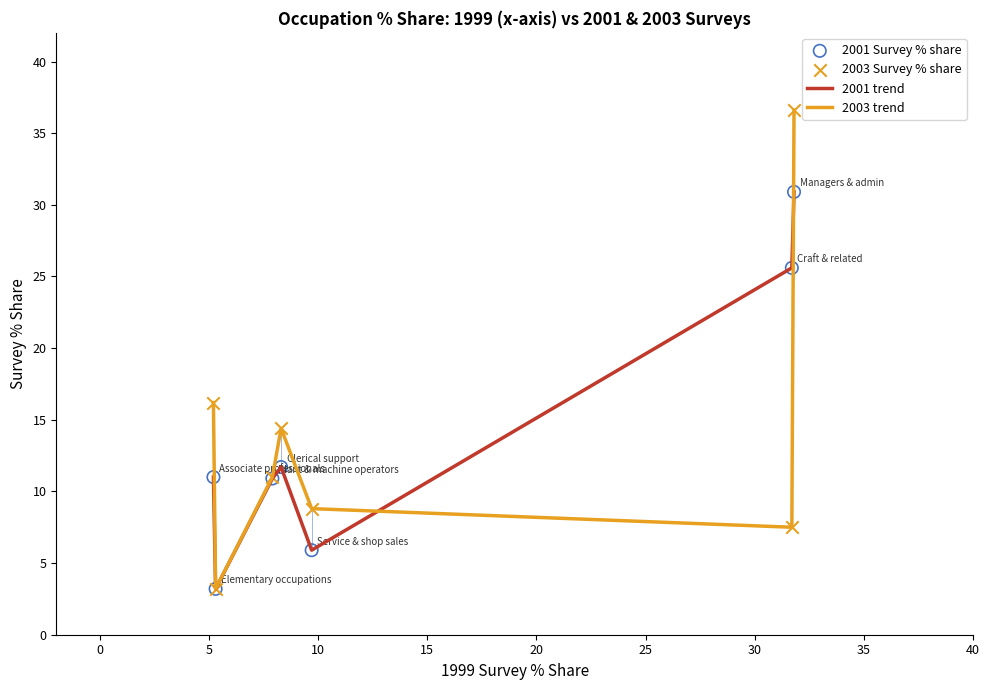

Which series has the largest range (max minus min)?

2003 trend